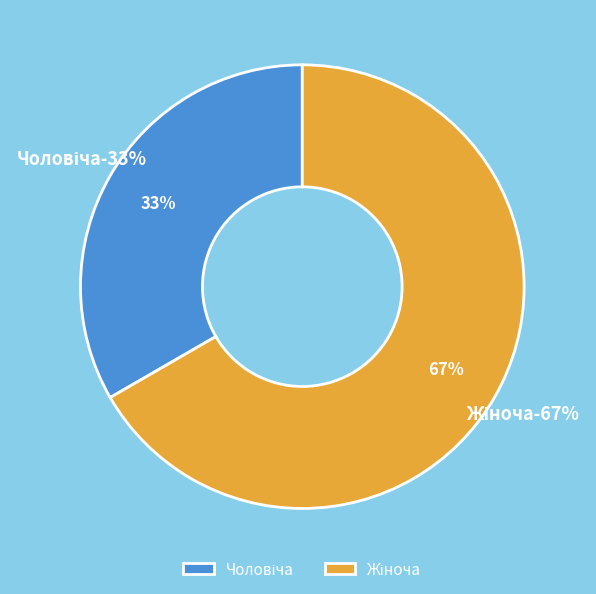

To the nearest percent, what portion does Чоловіча represent?

33%